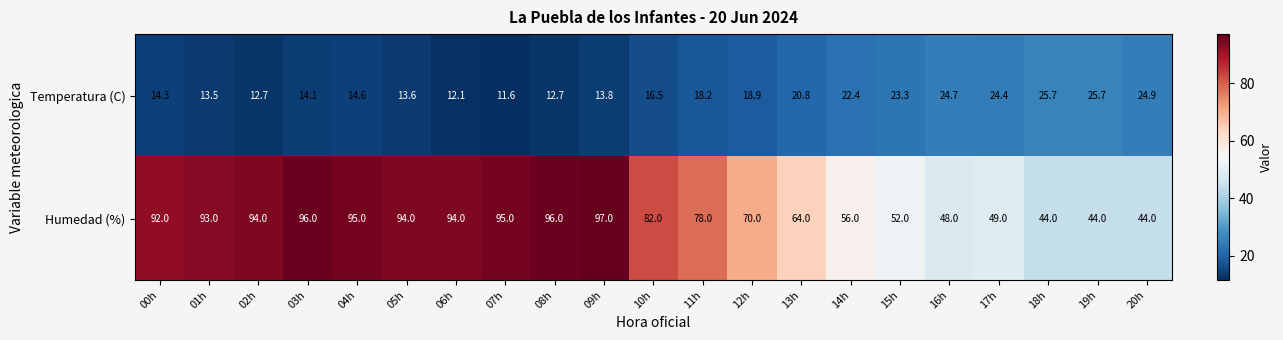

Rank the series by their average value, from highest to lowest.

Humedad (%), Temperatura (C)